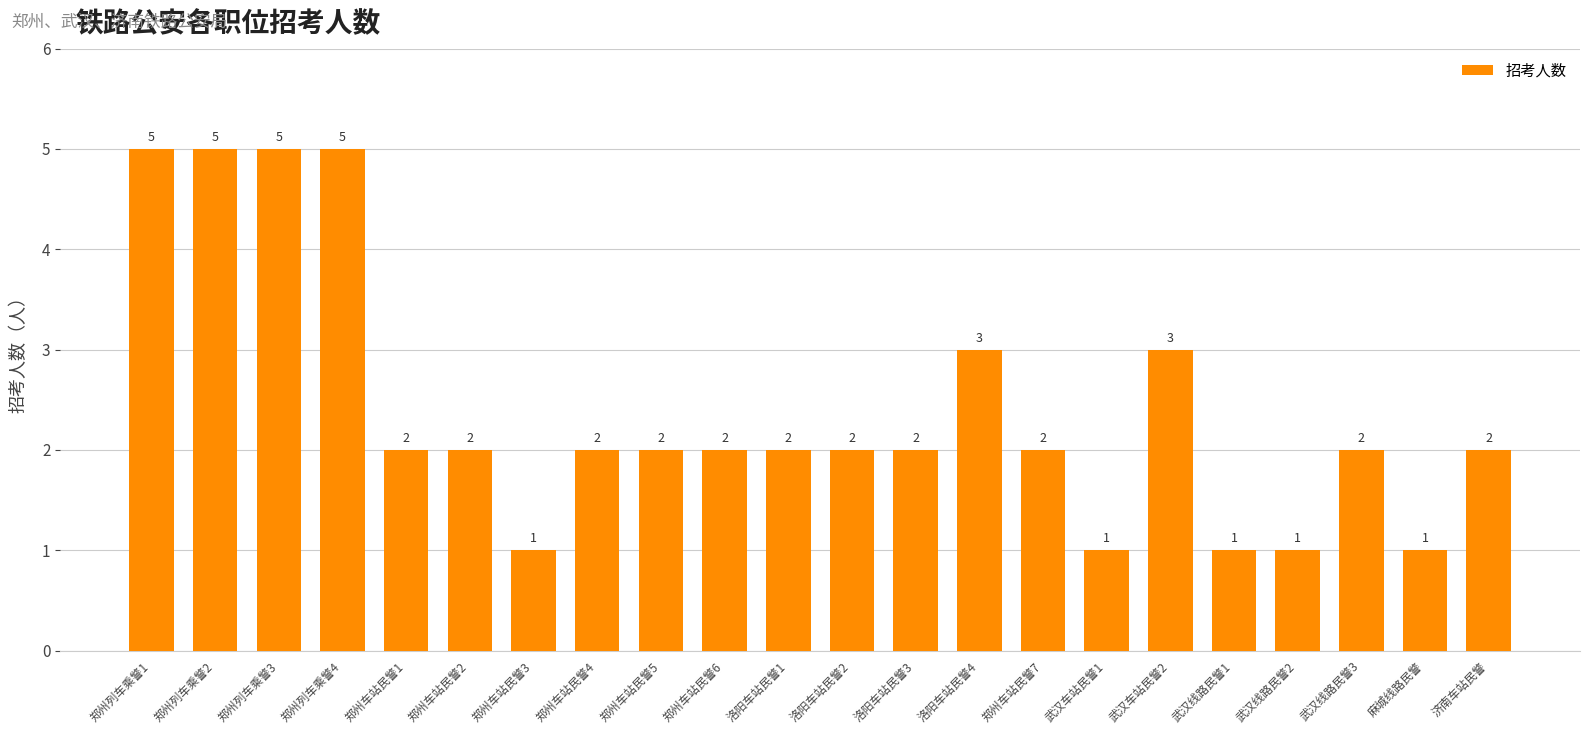

The chart shows a value of 8 at 郑州列车乘警2. True or false?

False